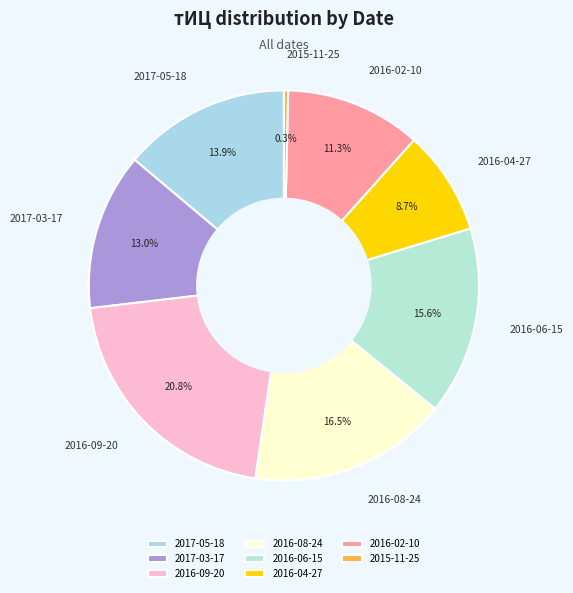

Approximately how many times larger is the value at 2016-02-10 compared to 2016-04-27?

1.3